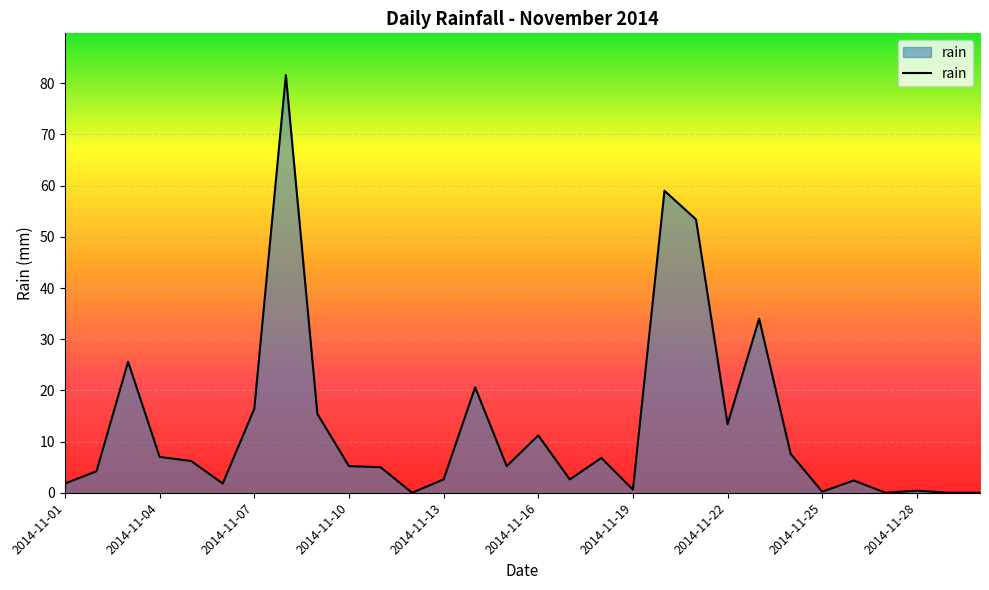

What is the maximum value shown in the chart?

81.6